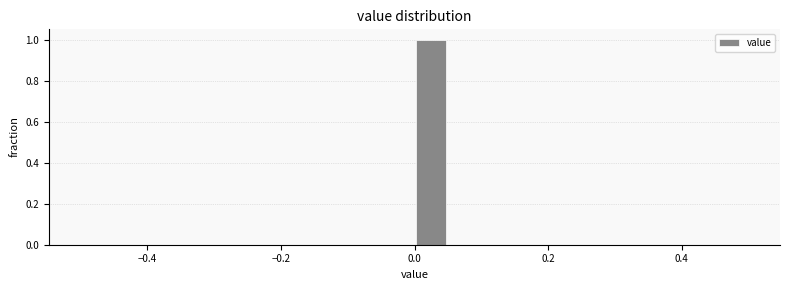

Around what value on the x-axis is the tallest bar? Give the approximate position of its centre, as read against the axis.

0.02